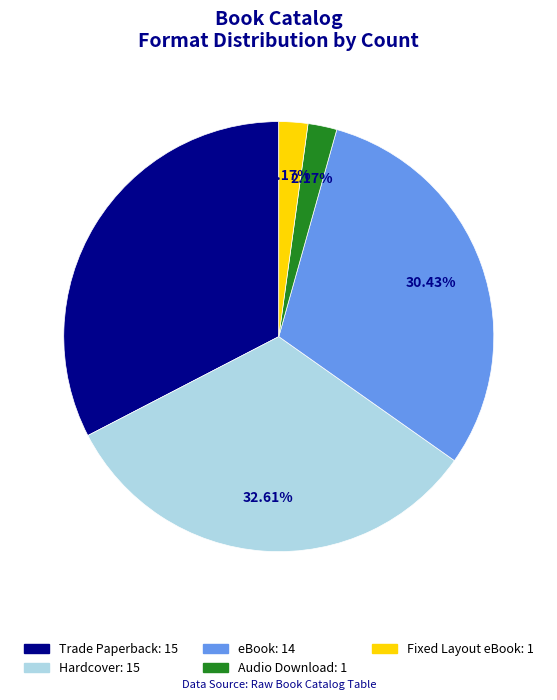

Is there a majority slice in this chart?

No